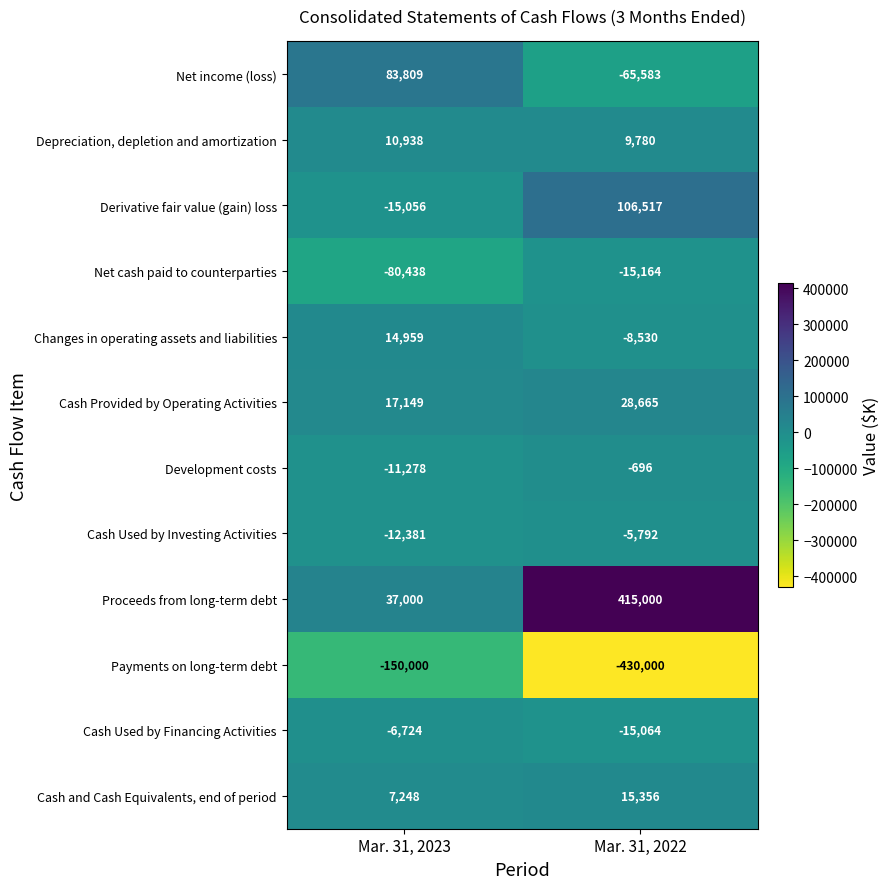

What is the difference between the highest and lowest values at Mar. 31, 2023?

233809